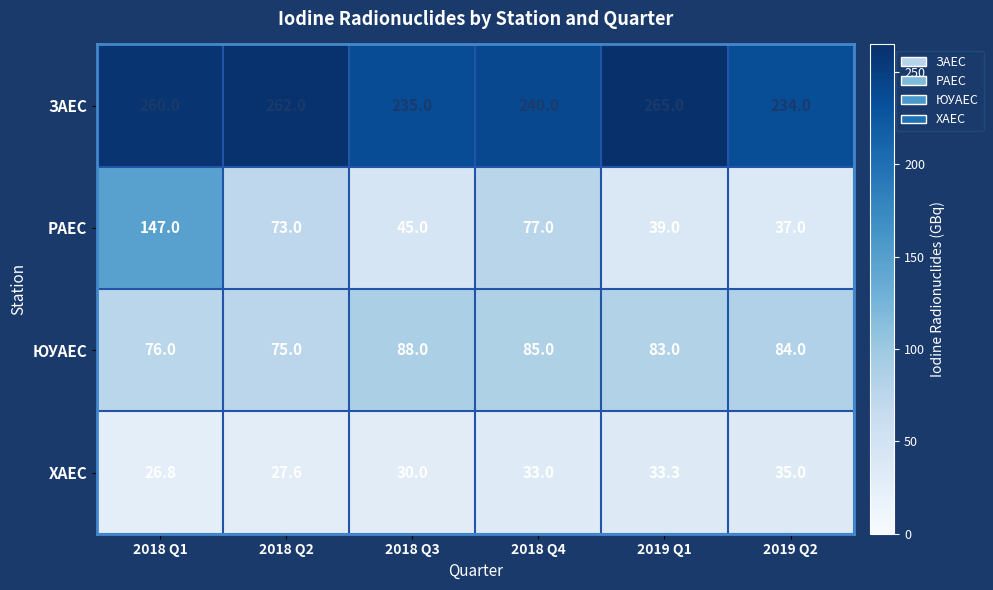

Reading left to right, list all the values displayed in this chart.

ЗАЕС: 2018 Q1=260.0	2018 Q2=262.0	2018 Q3=235.0	2018 Q4=240.0	2019 Q1=265.0	2019 Q2=234.0
РАЕС: 2018 Q1=147.0	2018 Q2=73.0	2018 Q3=45.0	2018 Q4=77.0	2019 Q1=39.0	2019 Q2=37.0
ЮУАЕС: 2018 Q1=76.0	2018 Q2=75.0	2018 Q3=88.0	2018 Q4=85.0	2019 Q1=83.0	2019 Q2=84.0
ХАЕС: 2018 Q1=26.8	2018 Q2=27.6	2018 Q3=30.0	2018 Q4=33.0	2019 Q1=33.3	2019 Q2=35.0